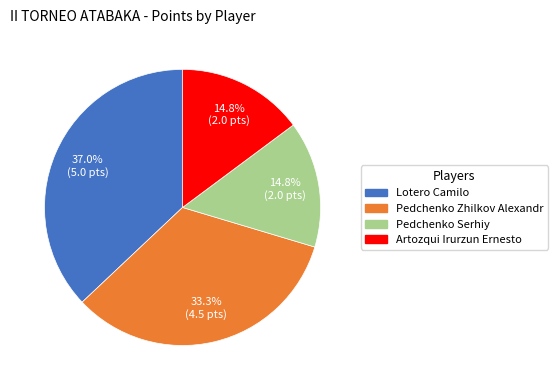

To the nearest percent, what percentage of the pie is Lotero Camilo?

37%